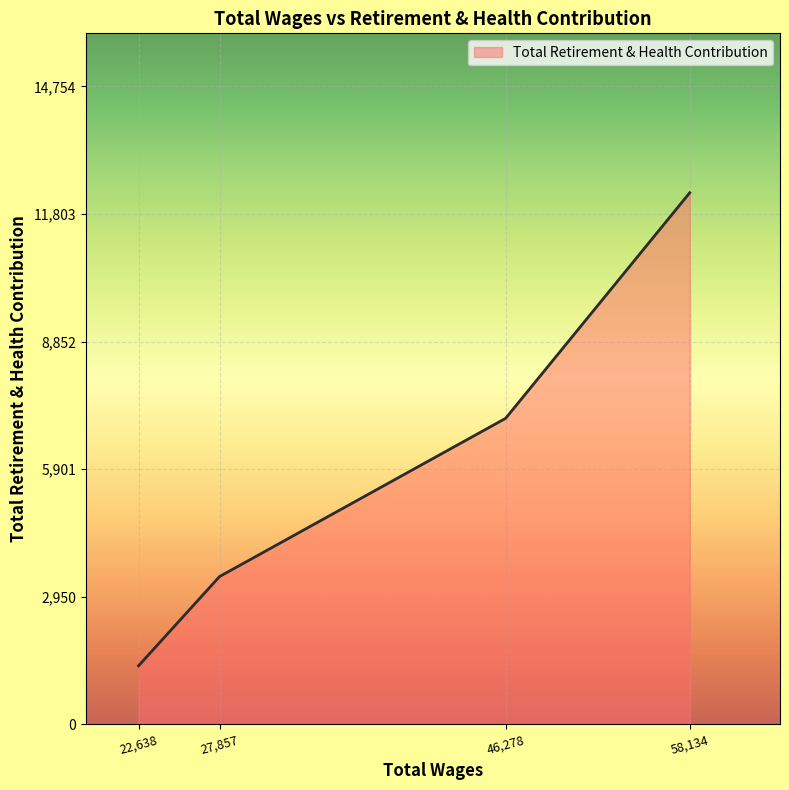

Rank the categories by value from lowest to highest.

22,638, 27,857, 46,278, 58,134